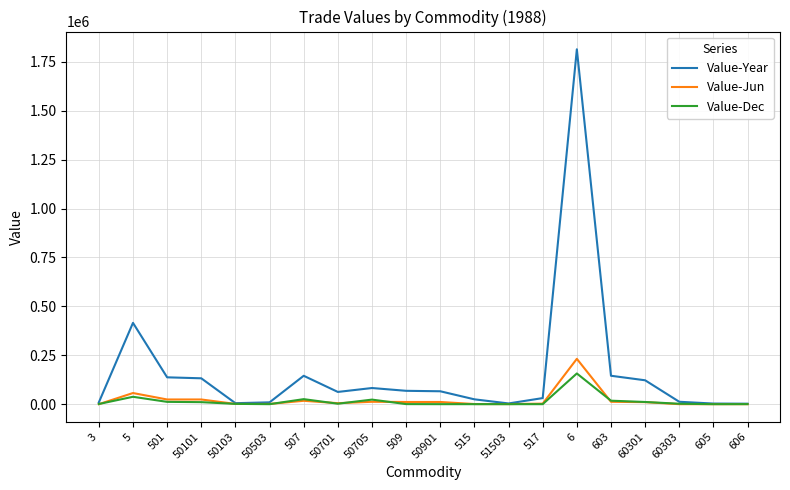

At which category is the sum across all series the highest?

6